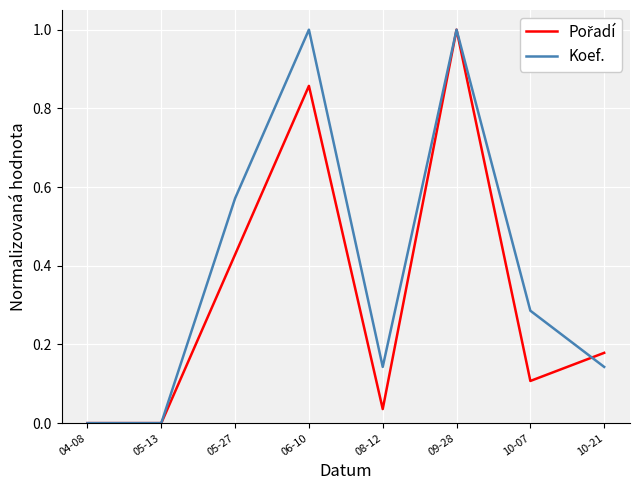

What is the maximum value shown in the chart?

1.0